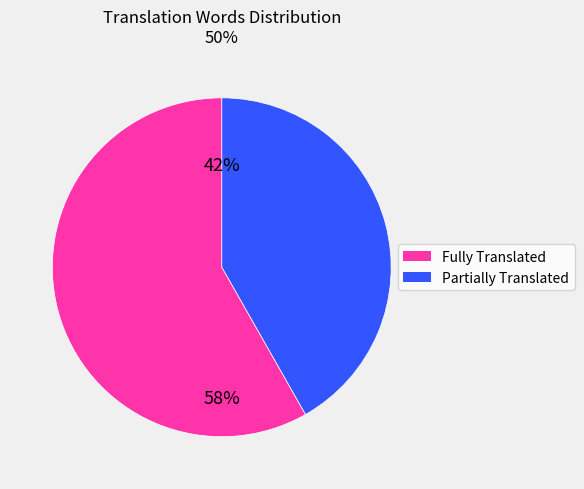

Is there a majority slice in this chart?

Yes